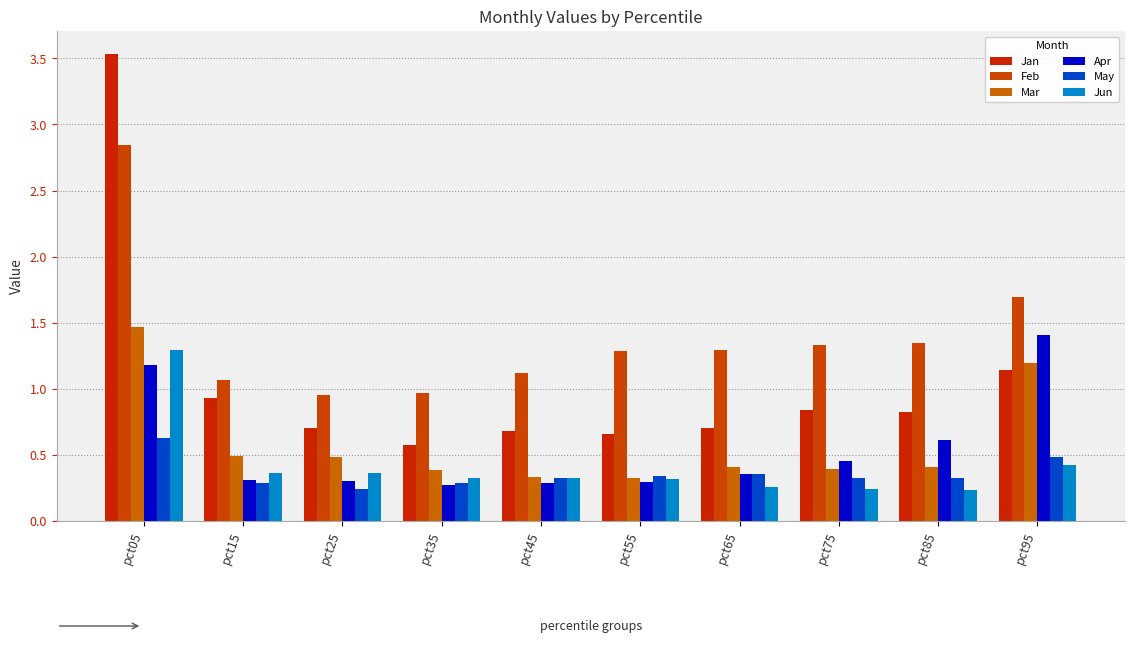

Count the number of data series in this chart.

6